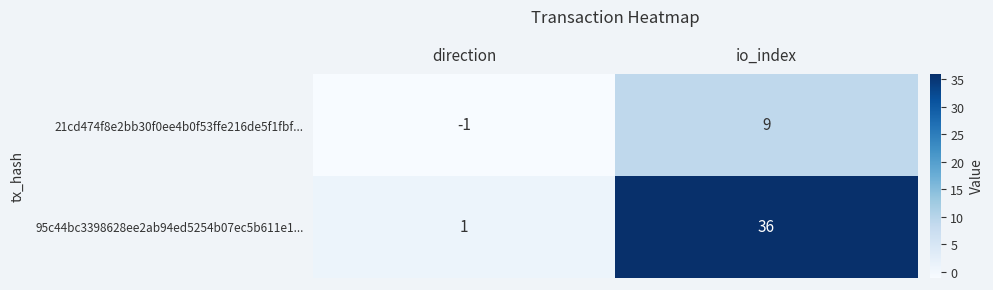

True or false: 95c44bc3398628ee2ab94ed5254b07ec5b611e1... has a value of 36 at io_index.

True